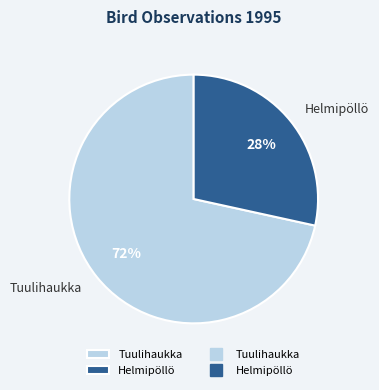

True or false: Tuulihaukka accounts for 63% of the total.

False